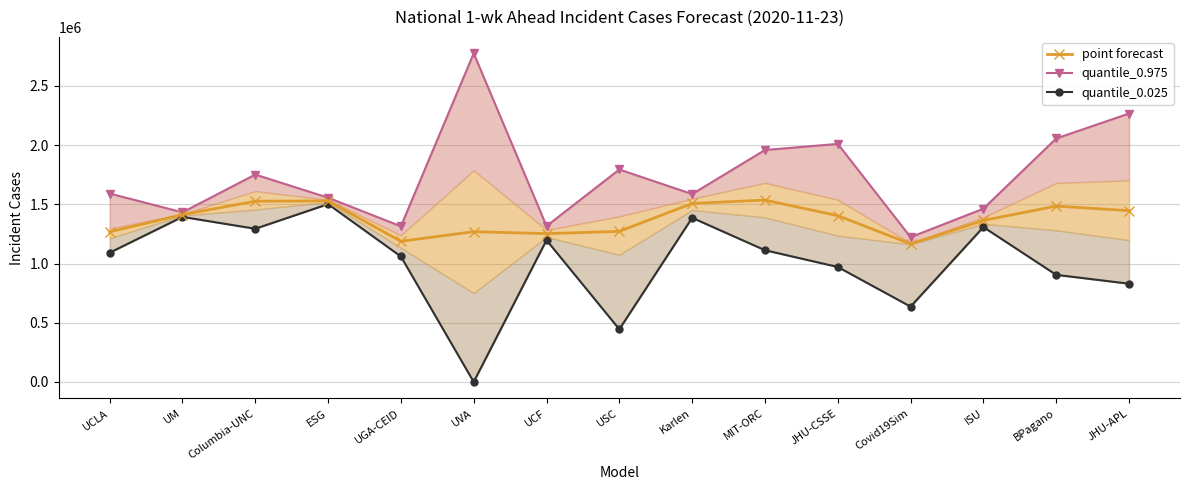

At which category does the chart reach its peak across all series?

UVA